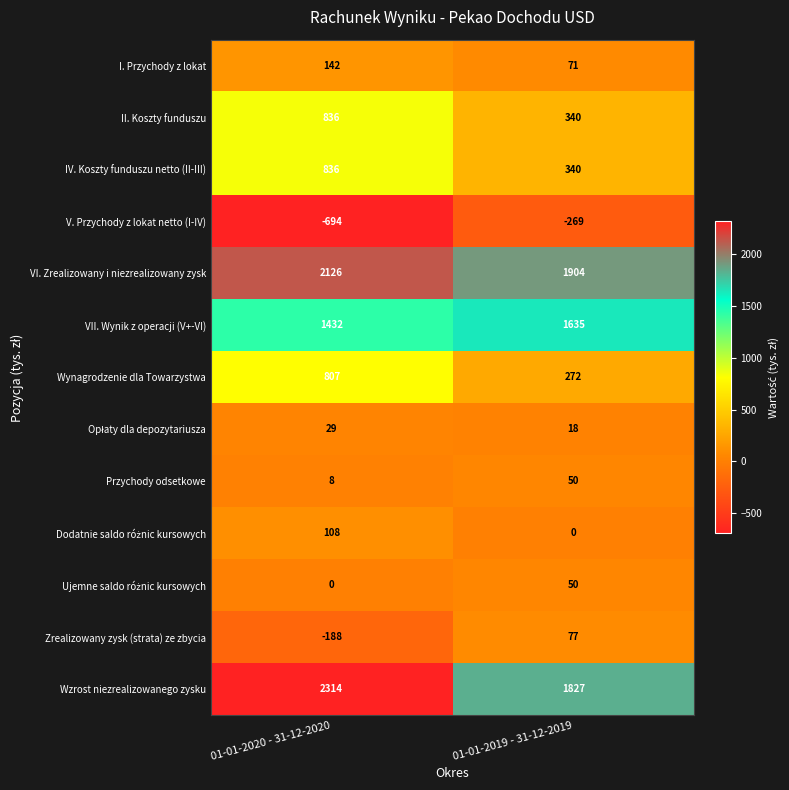

Which label corresponds to the smallest value in the chart?

01-01-2020 - 31-12-2020